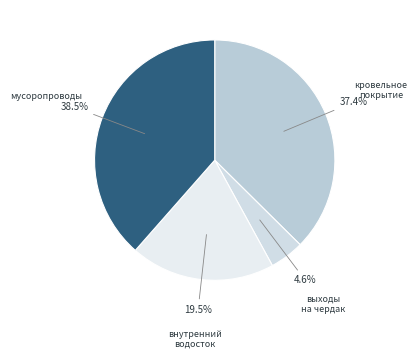

How many segments does this pie chart have?

4